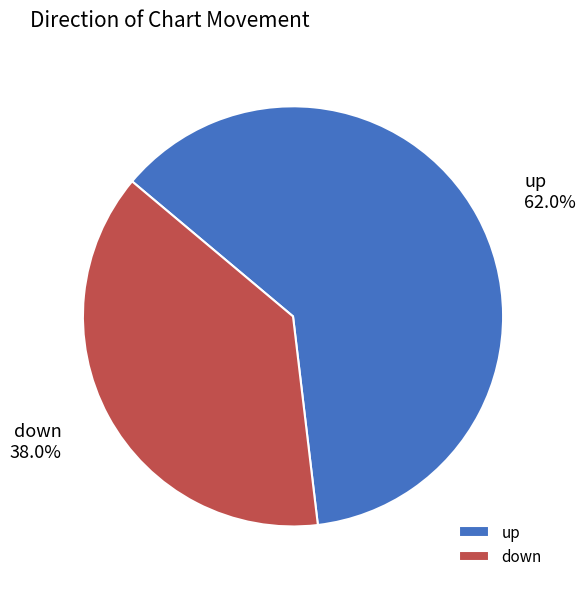

The up slice represents 62% of the pie. True or false?

True